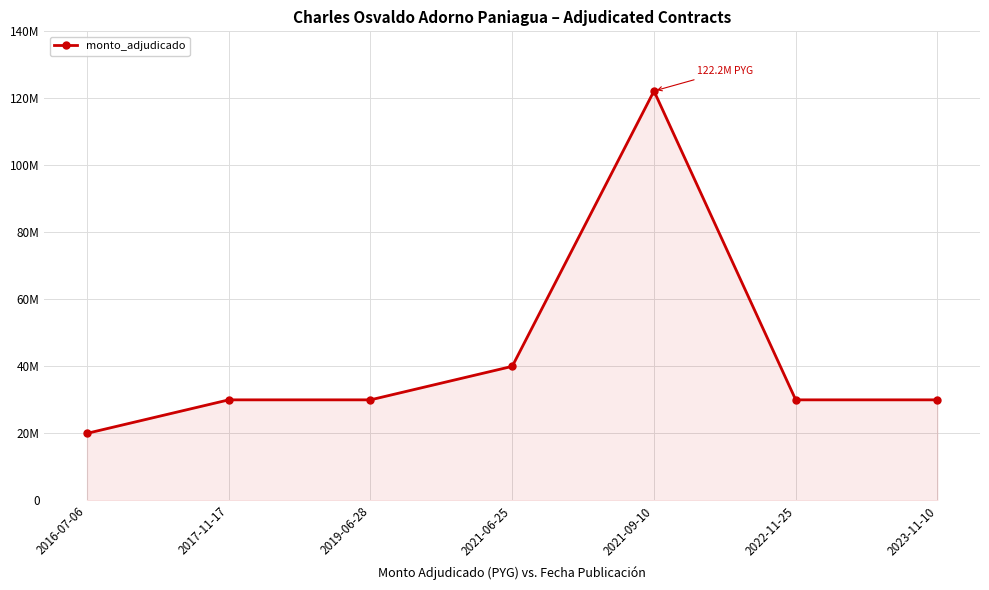

Is this an area chart (filled region under the line)?

Yes